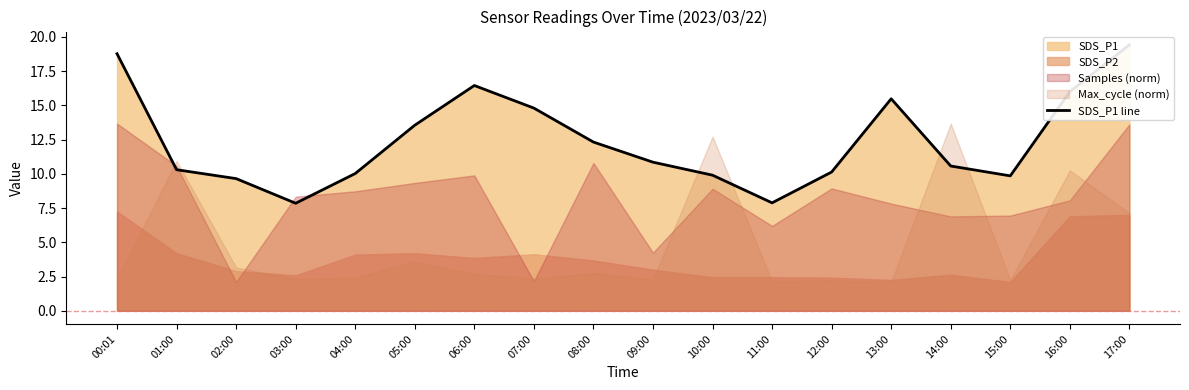

What is the sum of all values?

223.8